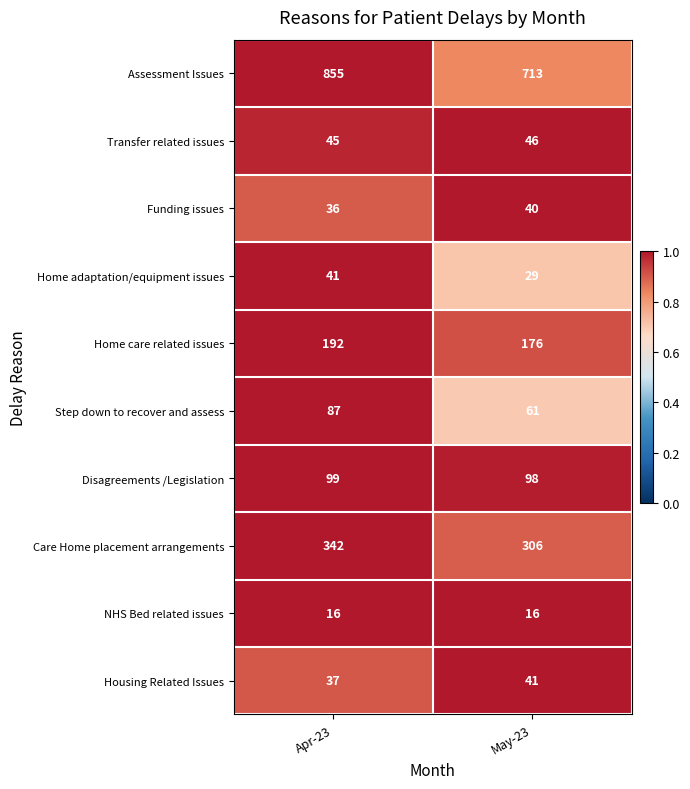

Where is Housing Related Issues nearest to the value 39?

Apr-23